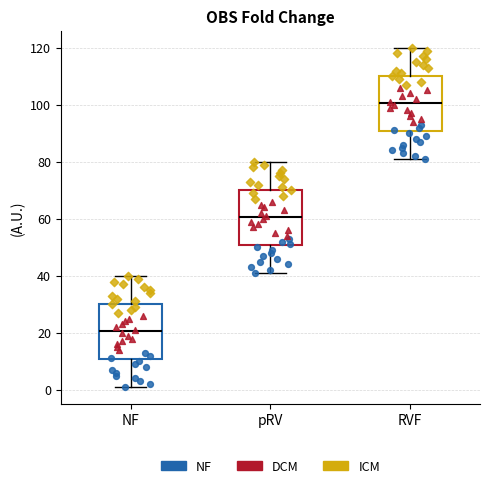

Where does the median line of the box for pRV sit on the y-axis? The values are not printed on the chart, so give them approximately, as read against the axis.

60